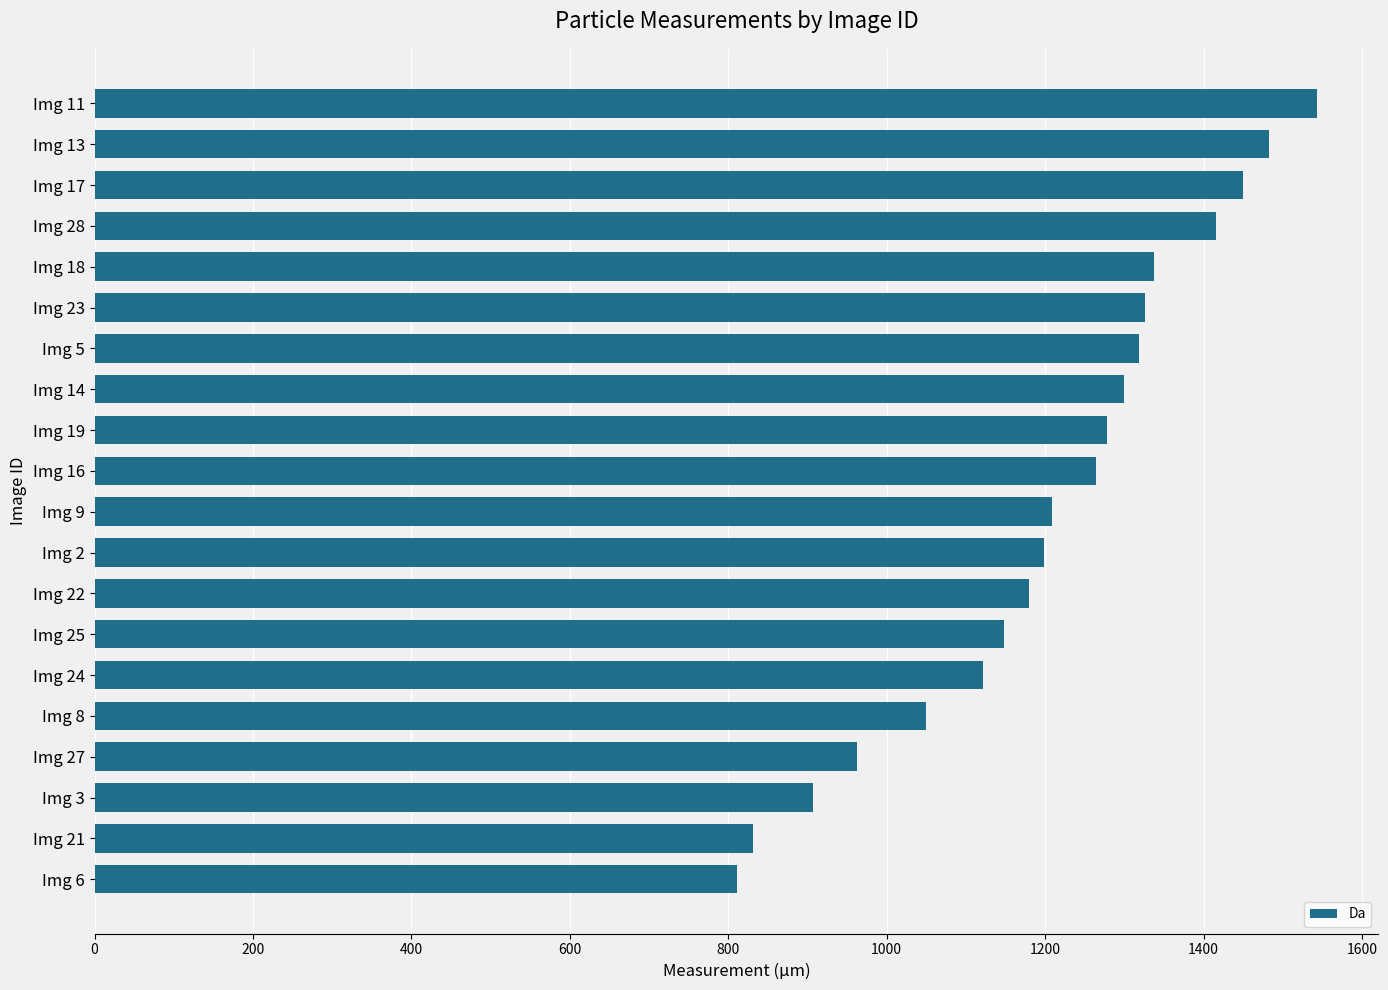

The value at Img 3 is 1253.5. True or false?

False